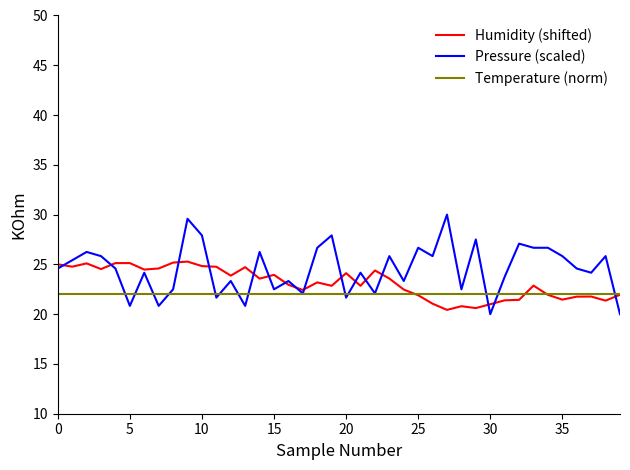

Is this an area chart (filled region under the line)?

No